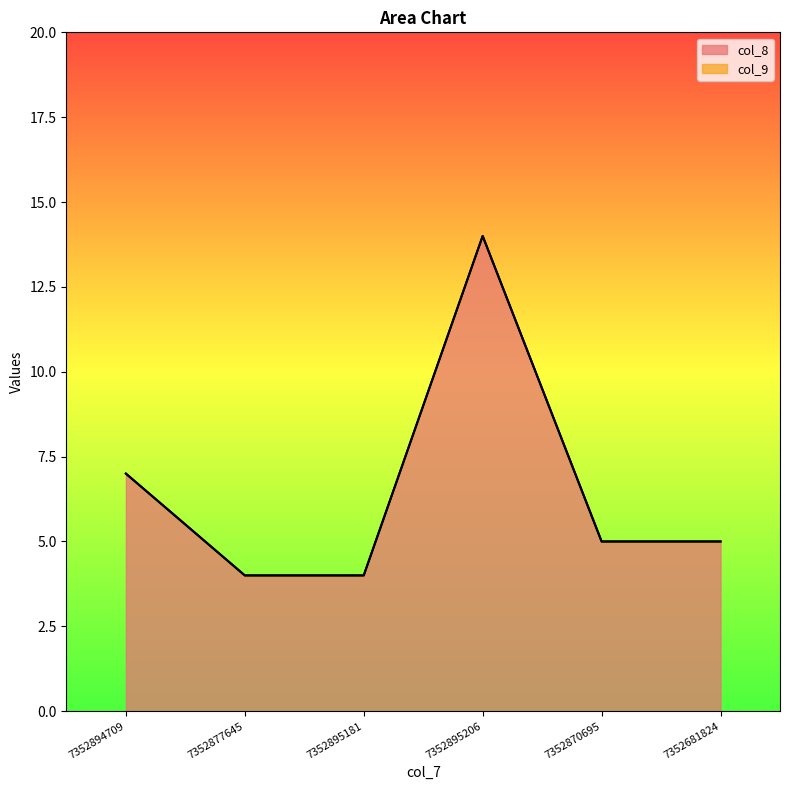

What position from the left is 7352681824?

6